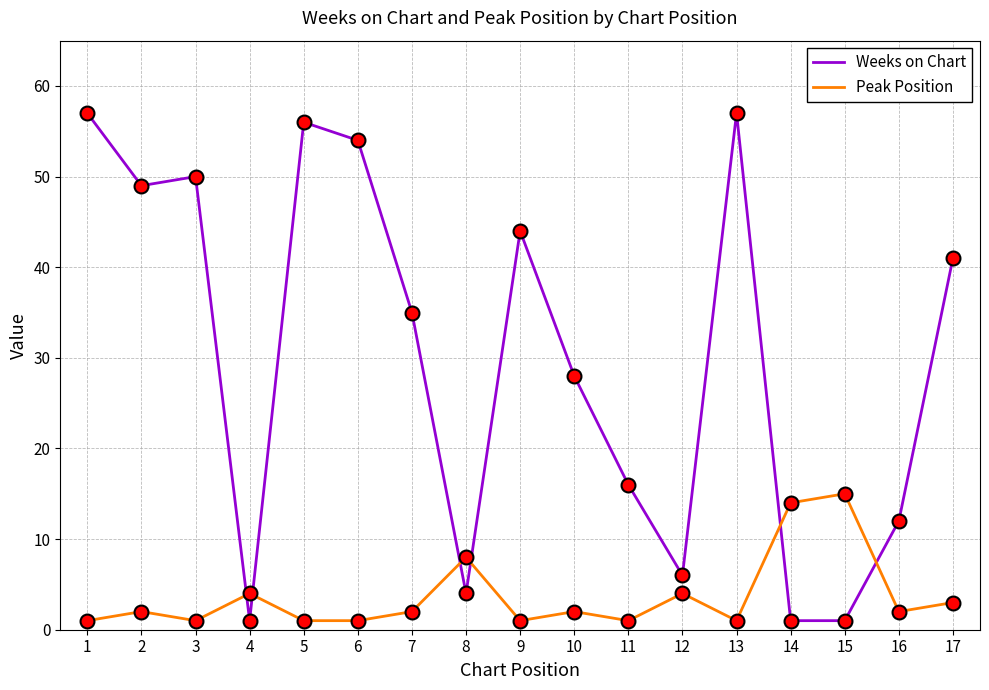

True or false: Peak Position has a value of 26 at 15.

False